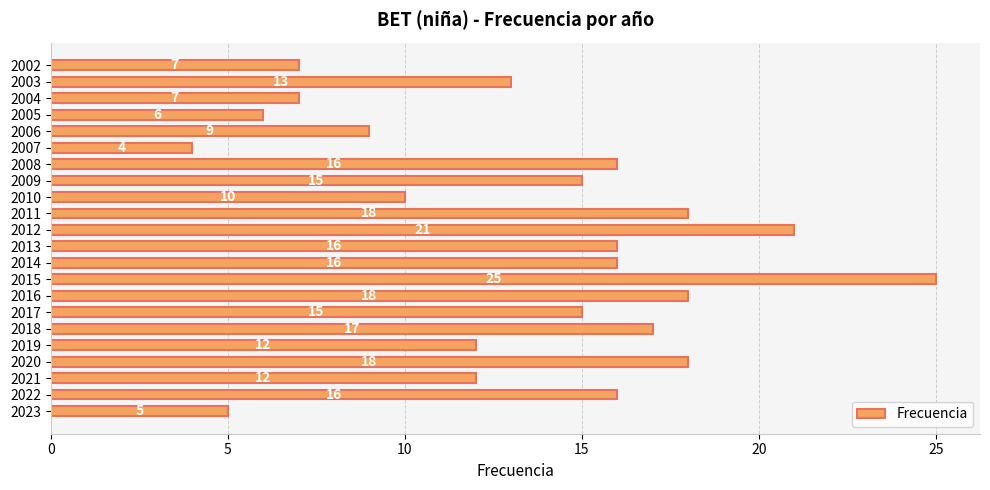

Which has a higher value, 2015 or 2011?

2015